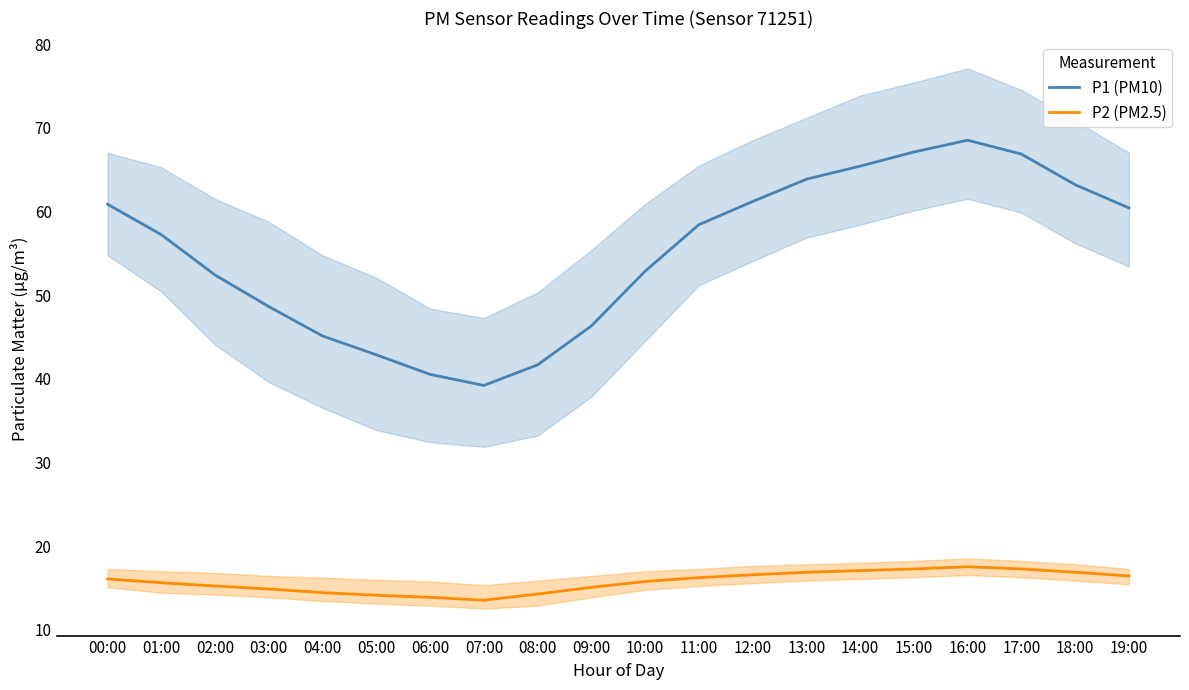

At which label does P2 (PM2.5) reach its minimum?

07:00